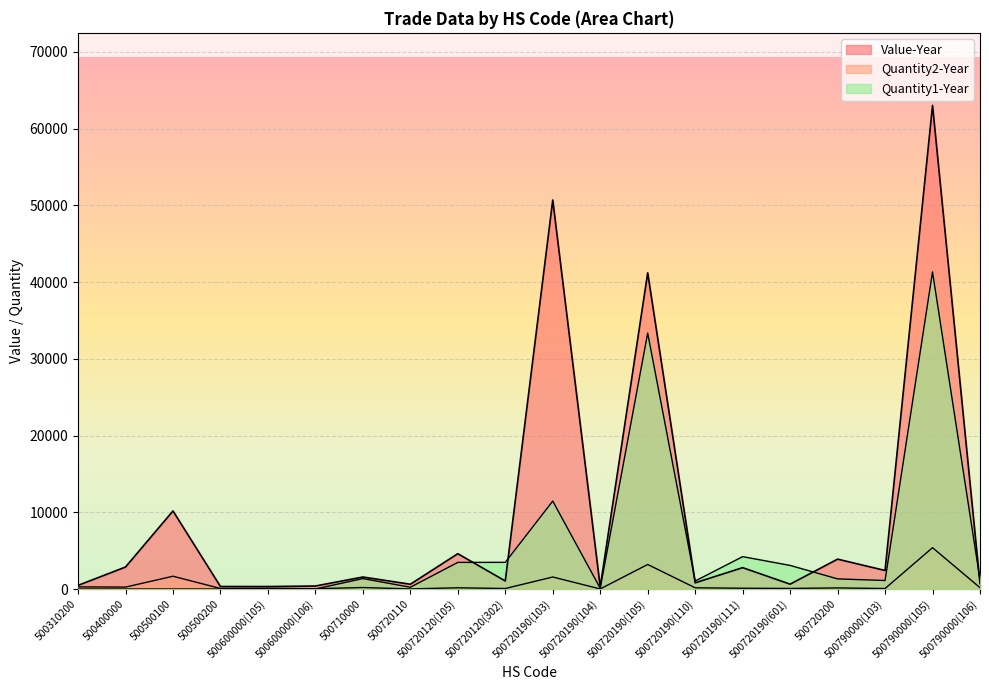

Between 500720190(601) and 500710000, which is larger?

500710000